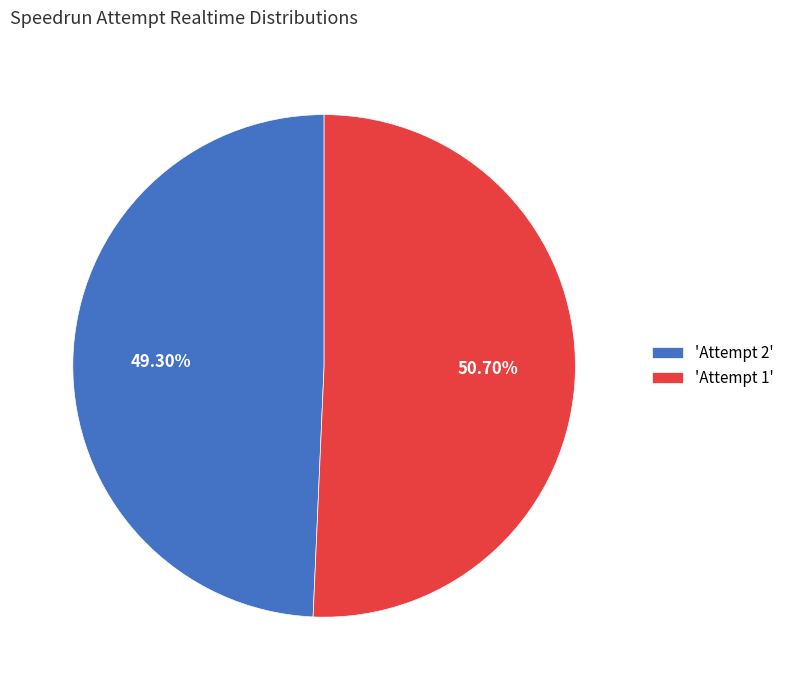

Which has a higher value, 'Attempt 1' or 'Attempt 2'?

'Attempt 1'